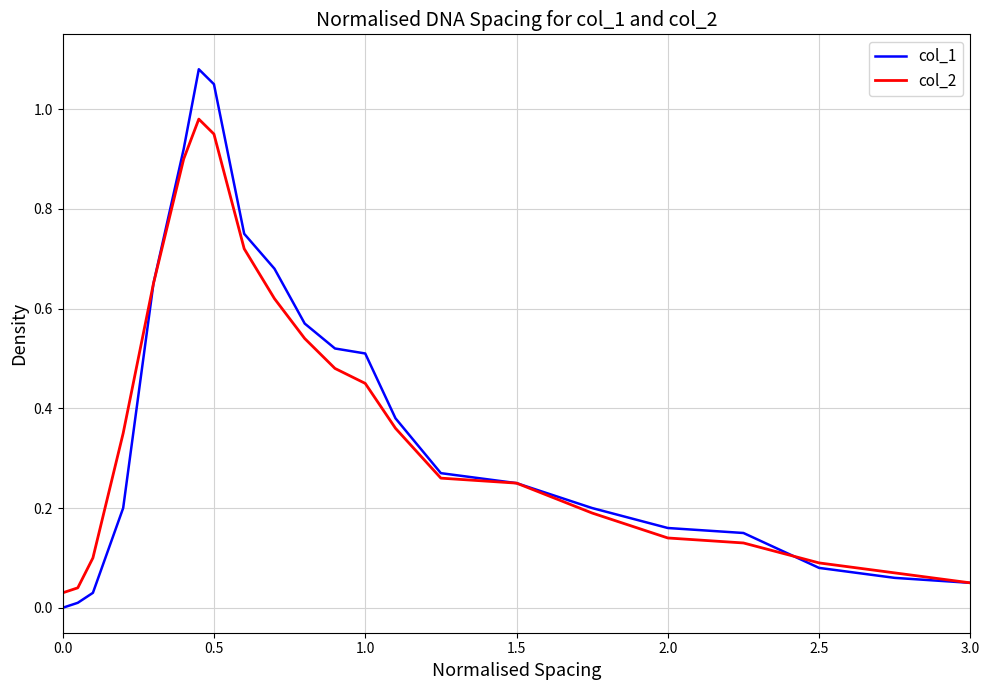

Rank the series by their maximum value, from highest to lowest.

col_1, col_2